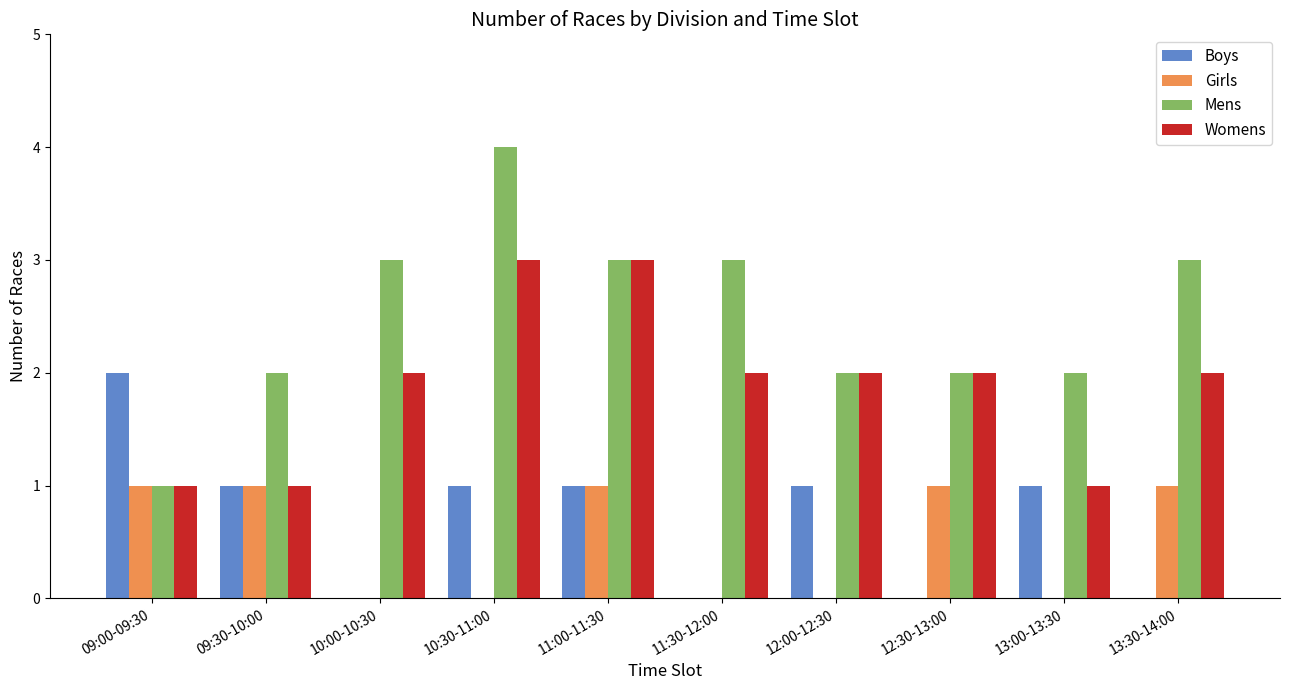

True or false: Boys has a value of 1 at 11:00-11:30.

True